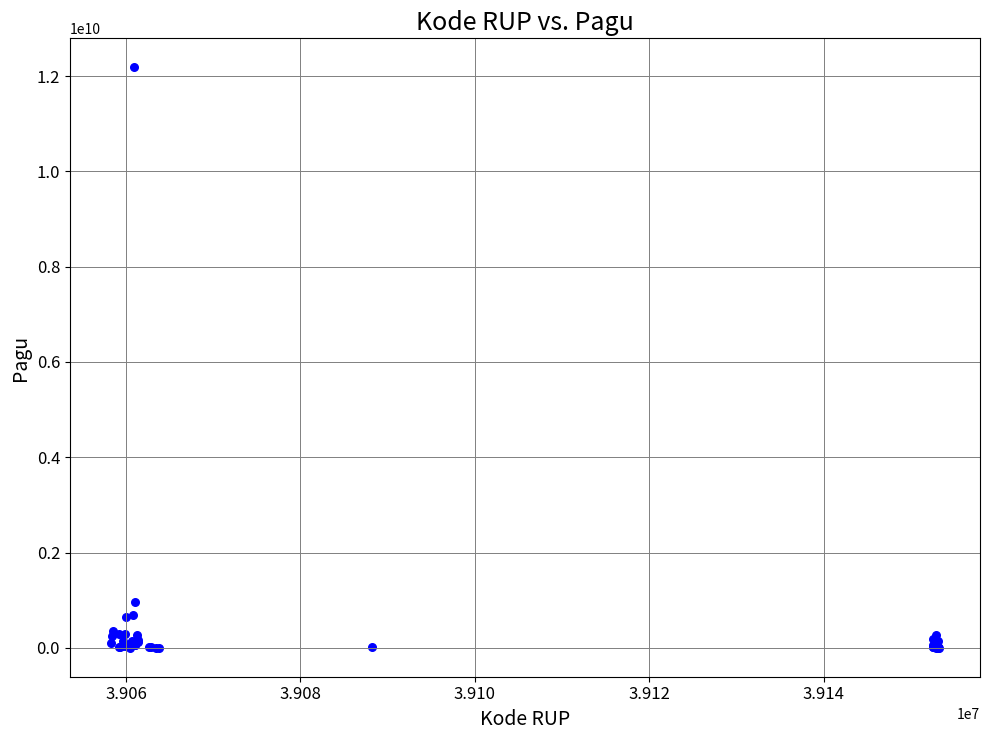

What Y value in the scatter plot is closest to 6092566000?

971640000